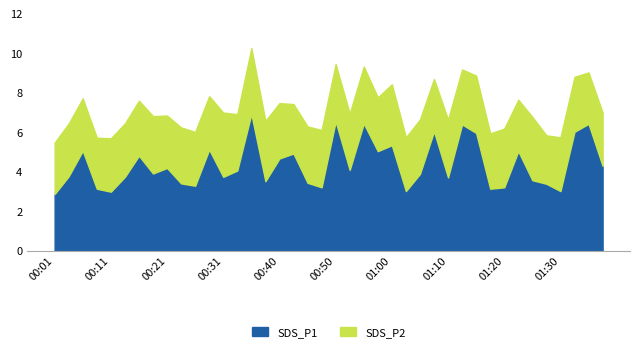

The SDS_P1 series shows 3.9 at 00:19. True or false?

True